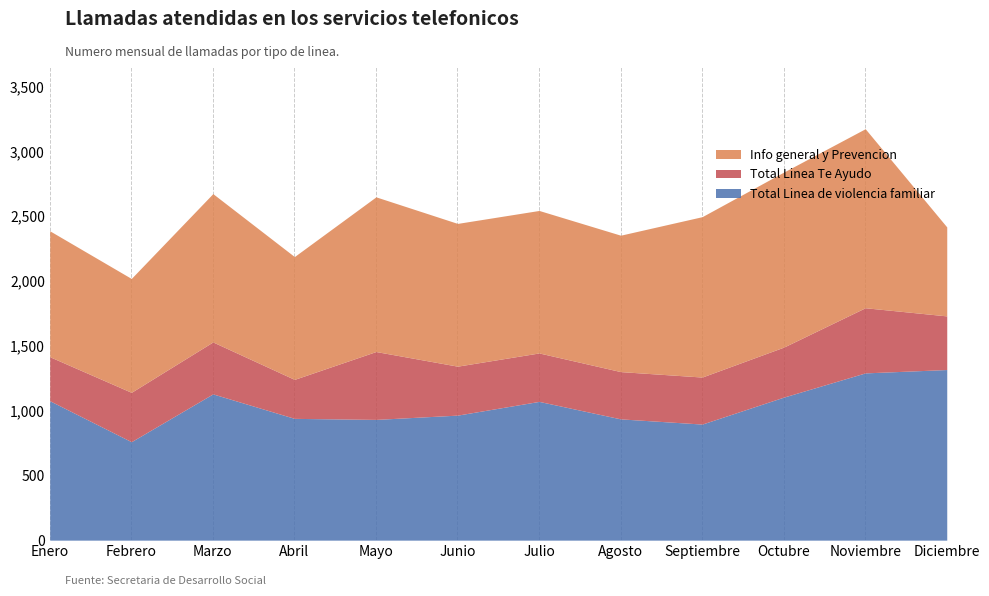

Reading left to right, extract all data points from this chart.

Total Linea de violencia familiar: 1076	760	1129	940	932	965	1071	936	896	1104	1291	1317
Total Linea Te Ayudo: 340	381	401	301	524	378	374	365	363	386	503	414
Info general y Prevencion: 972	879	1145	948	1194	1102	1100	1053	1238	1351	1382	687